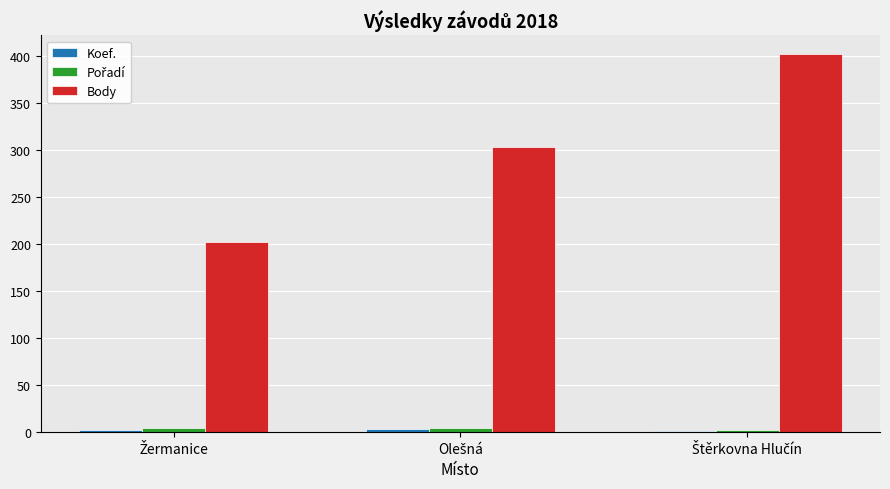

What is the maximum value for Body?

402